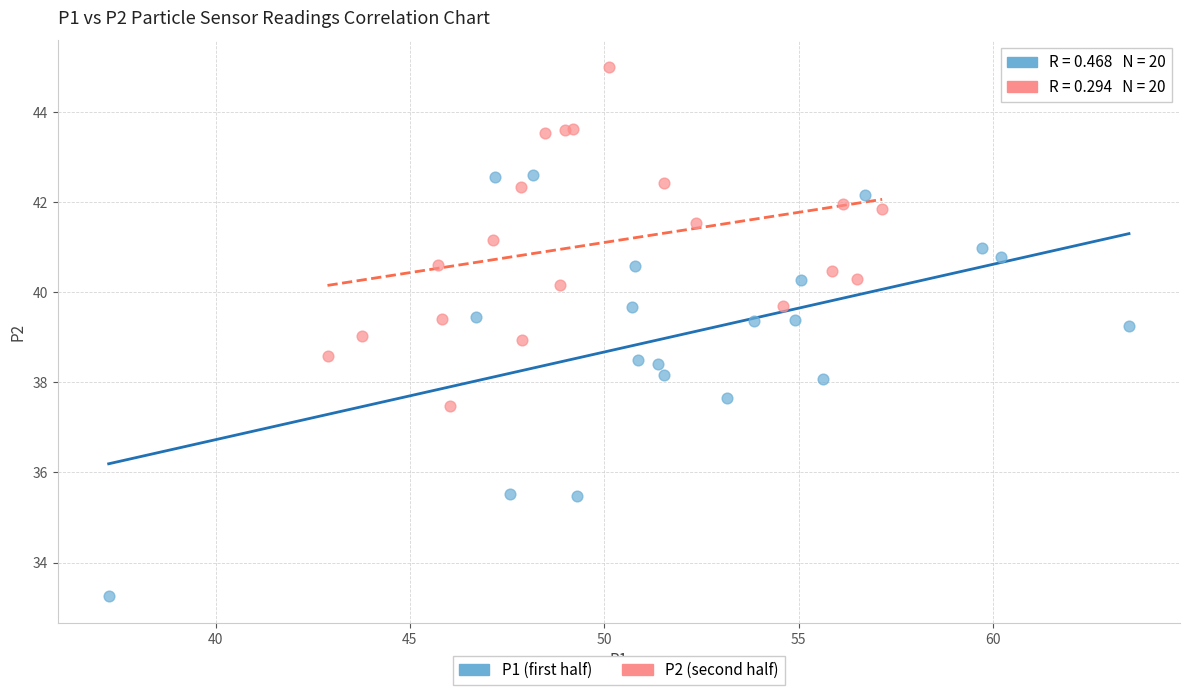

Which series has the largest Y range (max minus min)?

P1 (first half)